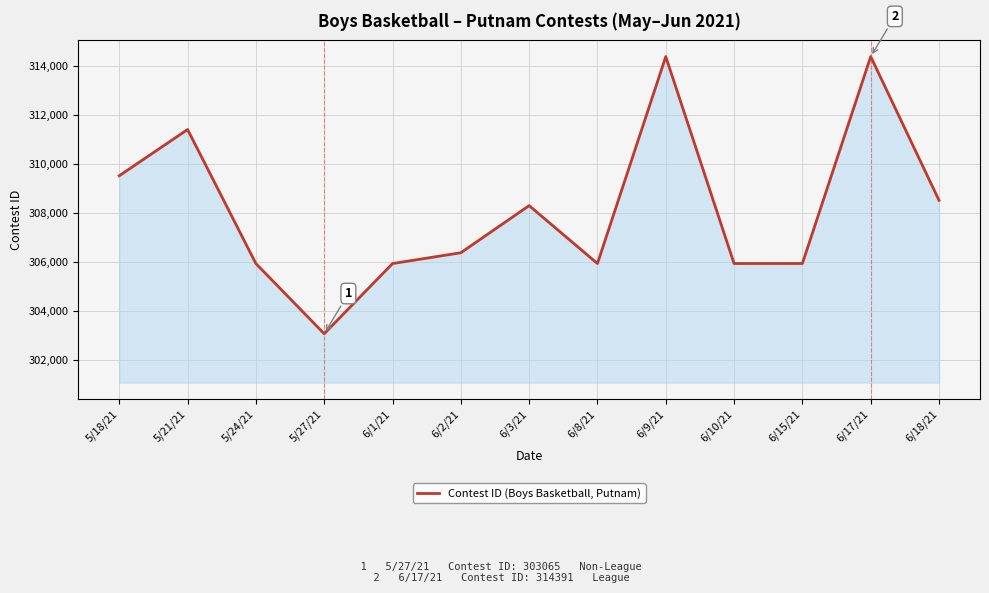

What is the ratio of the value at 6/8/21 to the value at 6/9/21?

1.0